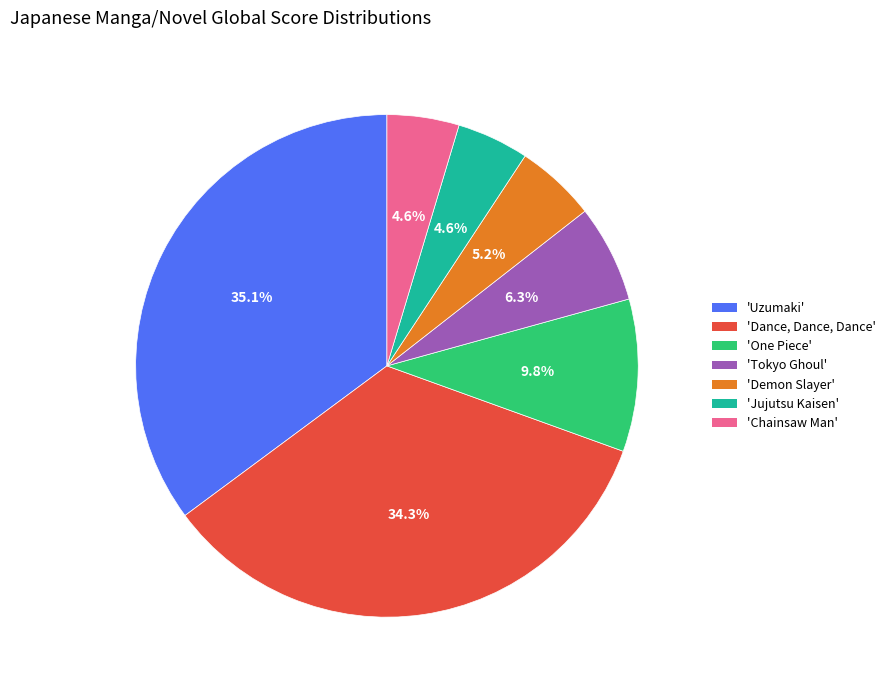

Combined, do 'Dance, Dance, Dance' and 'Chainsaw Man' account for over 50%?

No